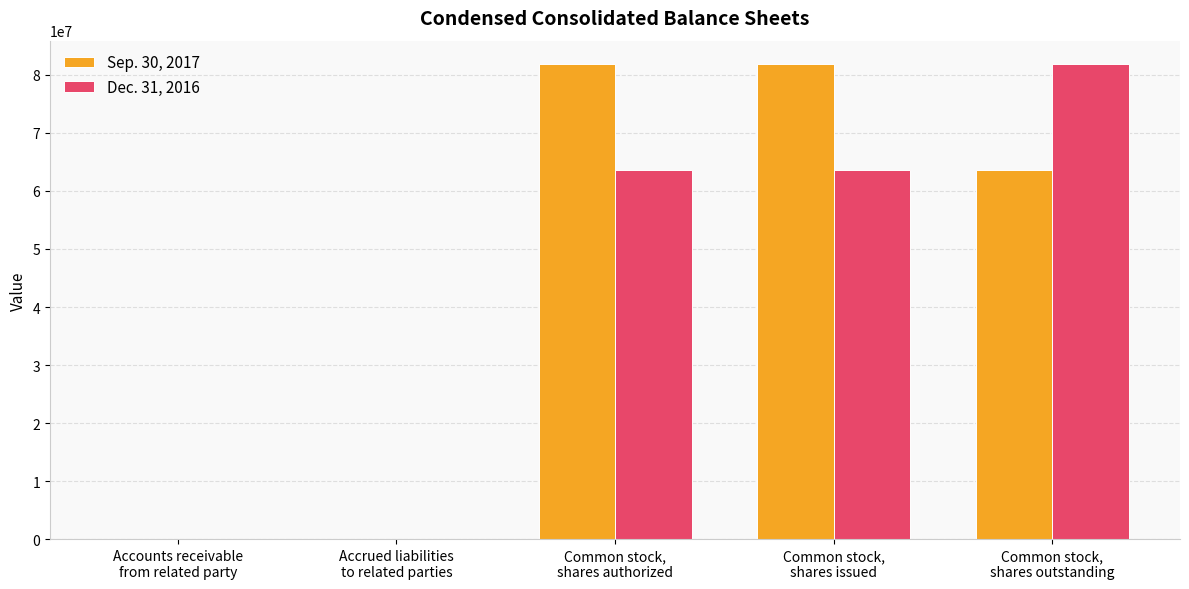

The Sep. 30, 2017 series shows 146866739 at Common stock,
shares authorized. True or false?

False